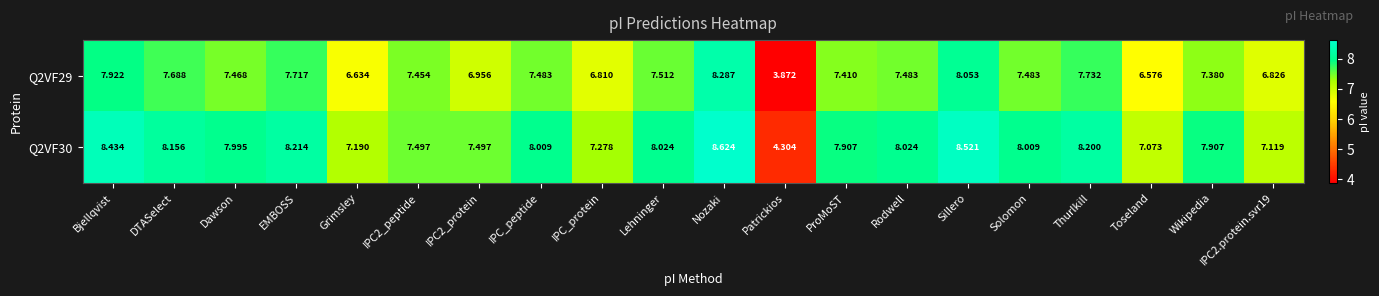

At which label is Q2VF29 closest to 6?

Toseland